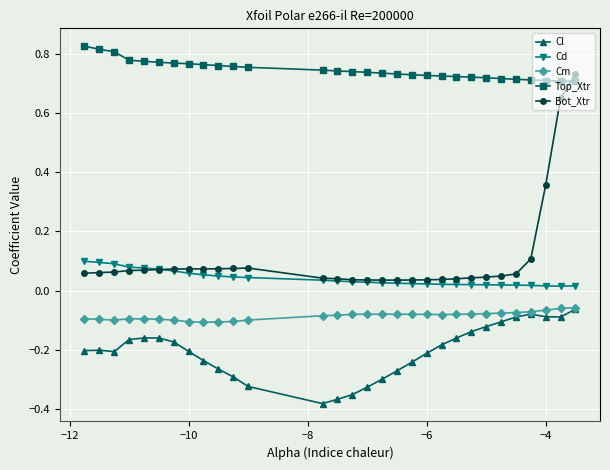

Which series has the widest spread of values?

Bot_Xtr